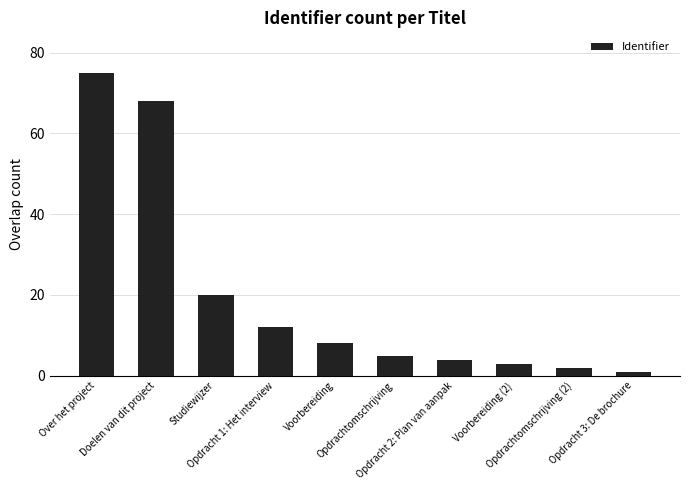

How many categories are shown in the chart?

10